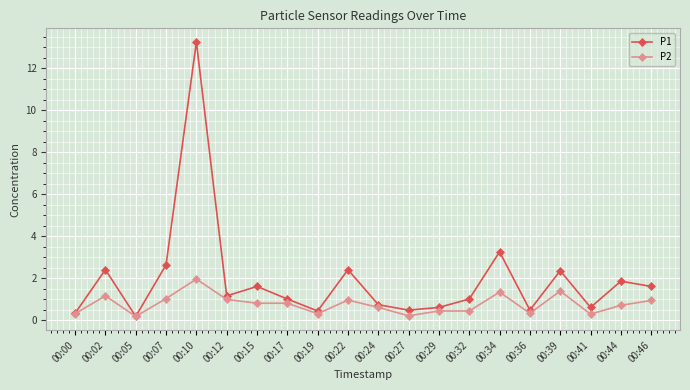

Which series has the widest spread of values?

P1